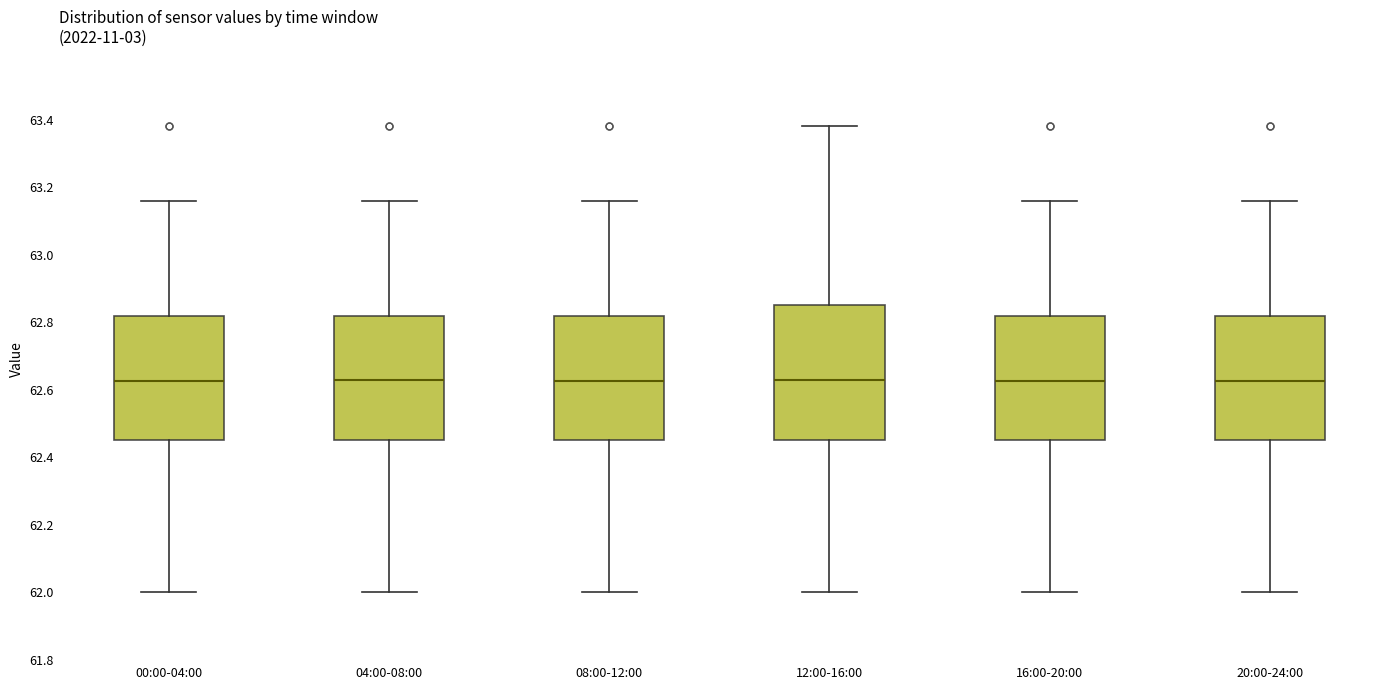

Where does the lower whisker of the box for 00:00-04:00 end on the y-axis? The values are not printed on the chart, so give them approximately, as read against the axis.

62.00